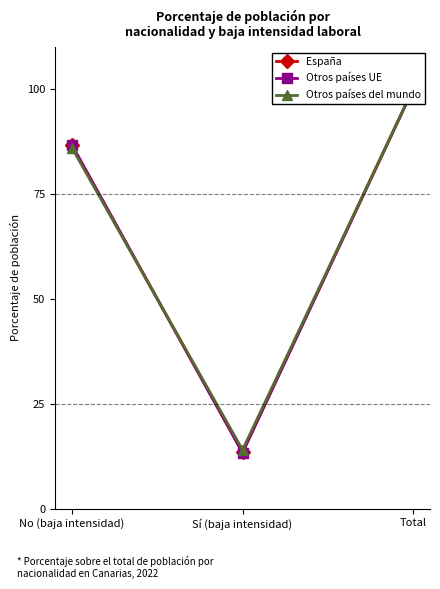

What is the average value of the Otros países del mundo series?

66.7